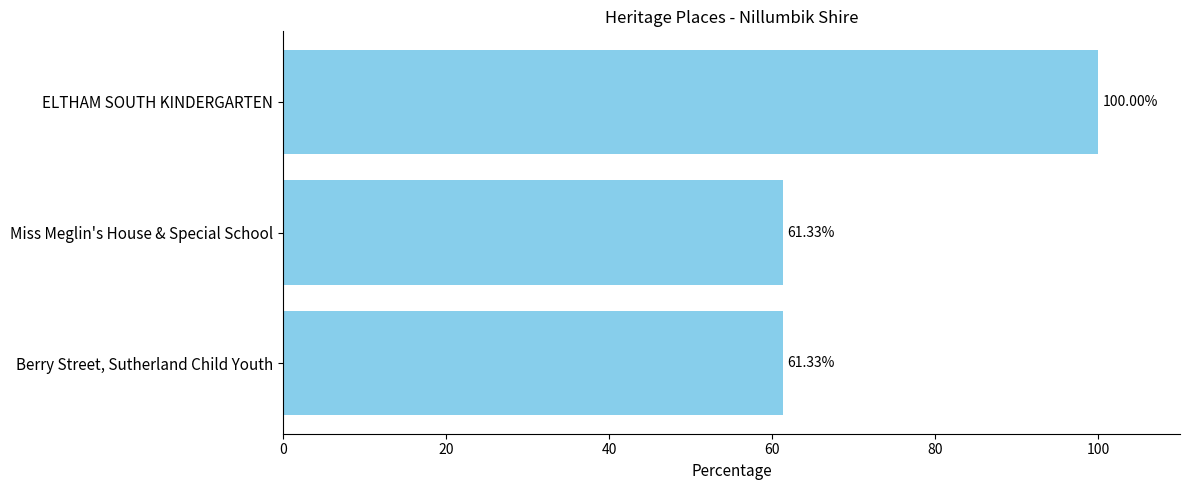

Approximately how many times larger is the value at Berry Street, Sutherland Child Youth compared to Miss Meglin's House & Special School?

1.0